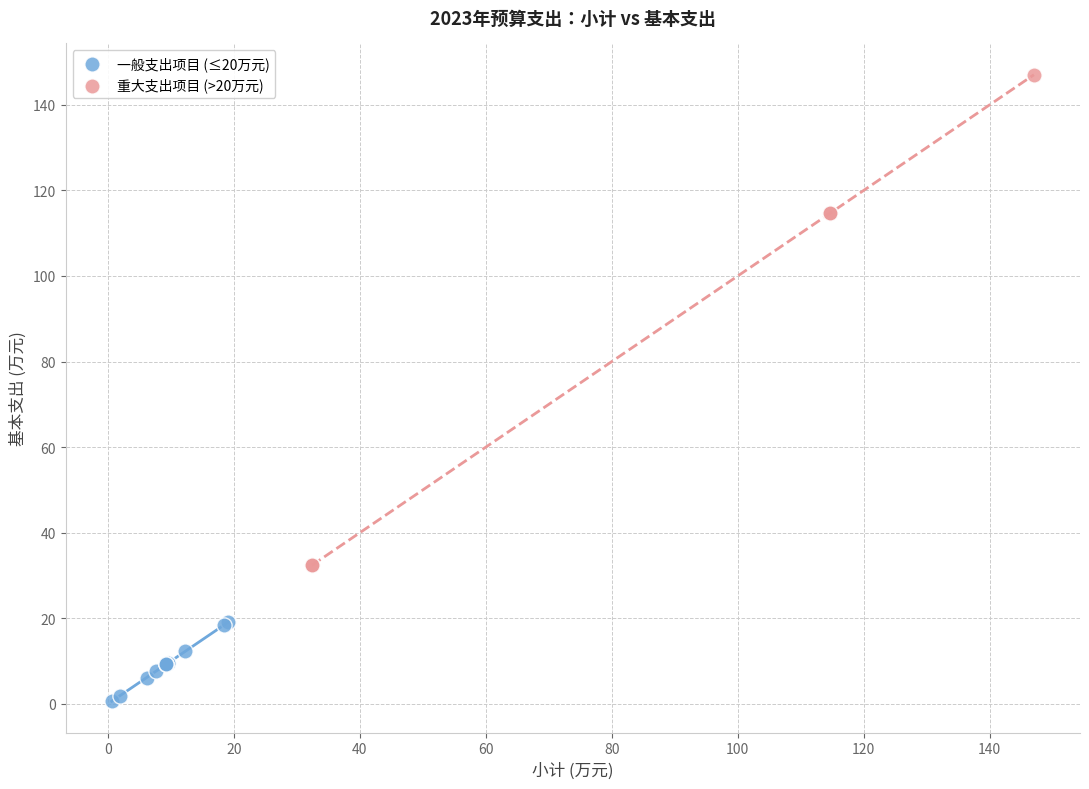

Which series reaches the minimum Y coordinate?

一般支出项目 (≤20万元)